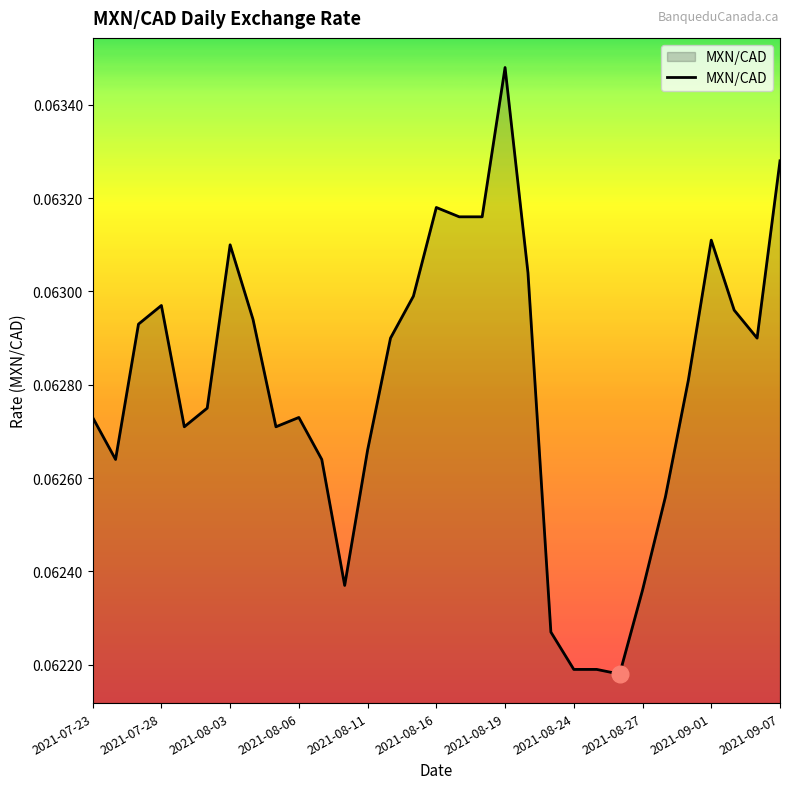

How many lines are shown in the chart?

1